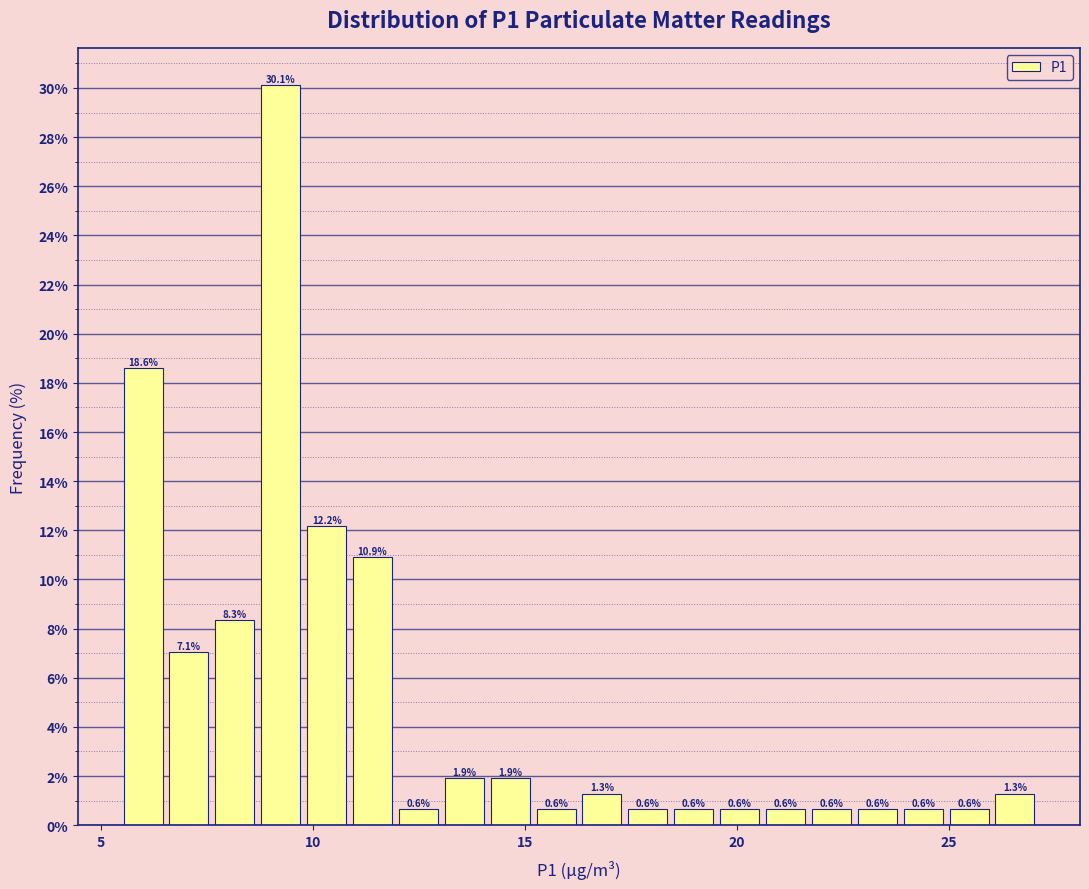

Around what value on the x-axis is the tallest bar? Give the approximate position of its centre, as read against the axis.

9.0